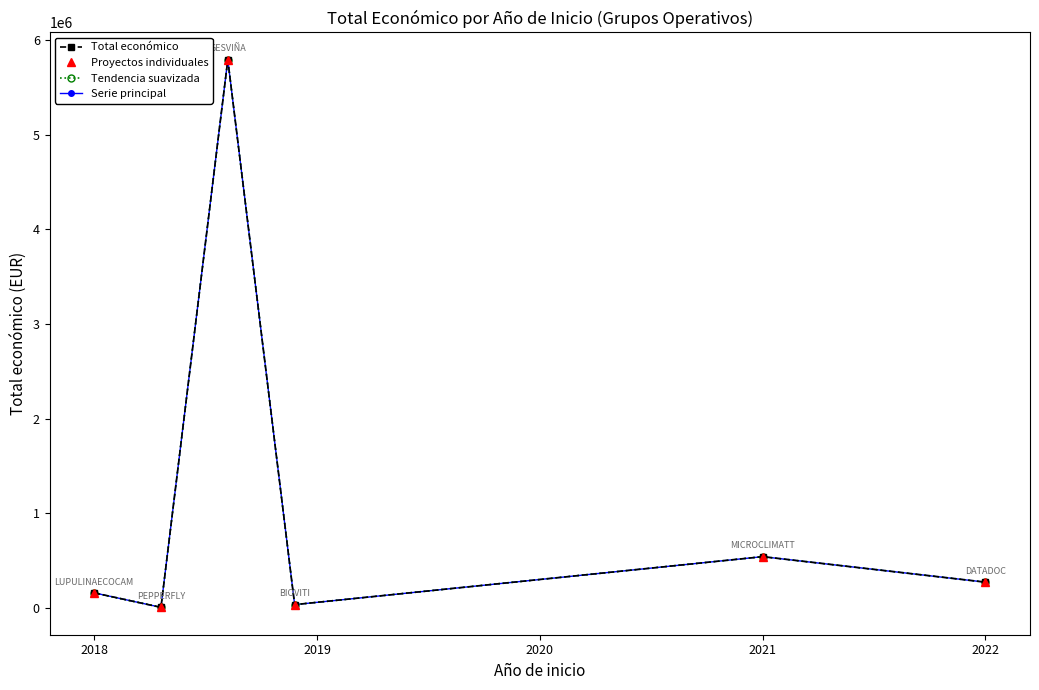

At how many categories does at least one series exceed 2420539?

1